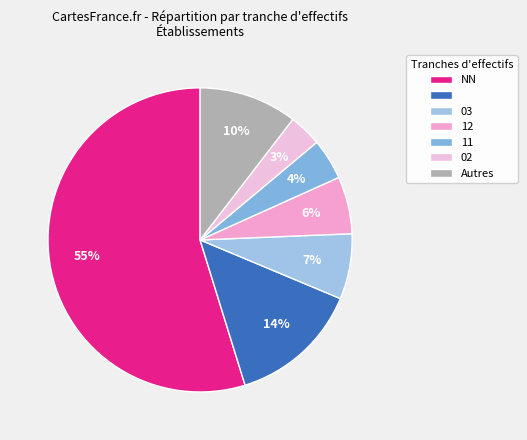

How many slices are in this pie chart?

7